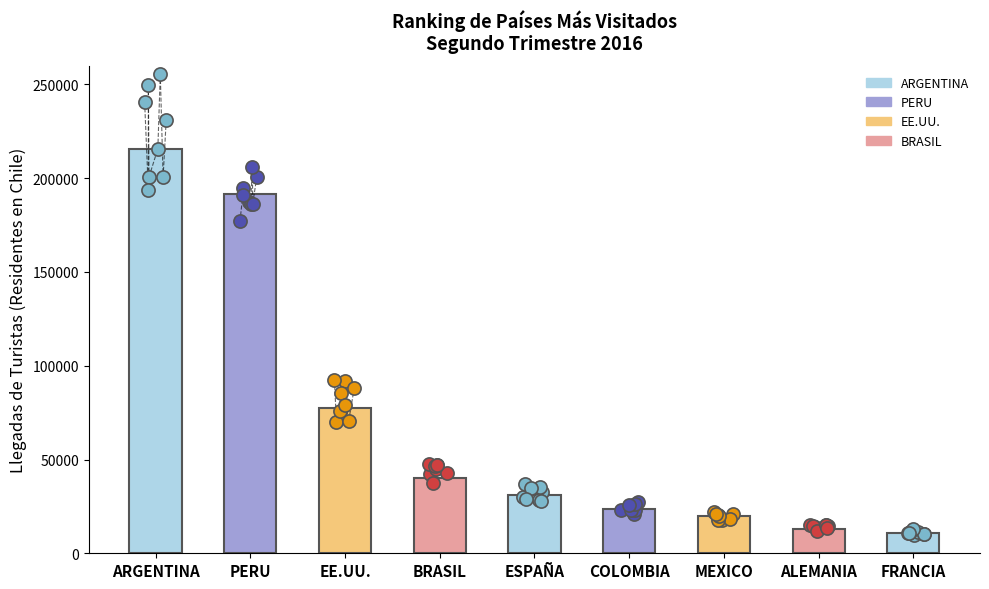

Between COLOMBIA and EE.UU., which is larger?

EE.UU.